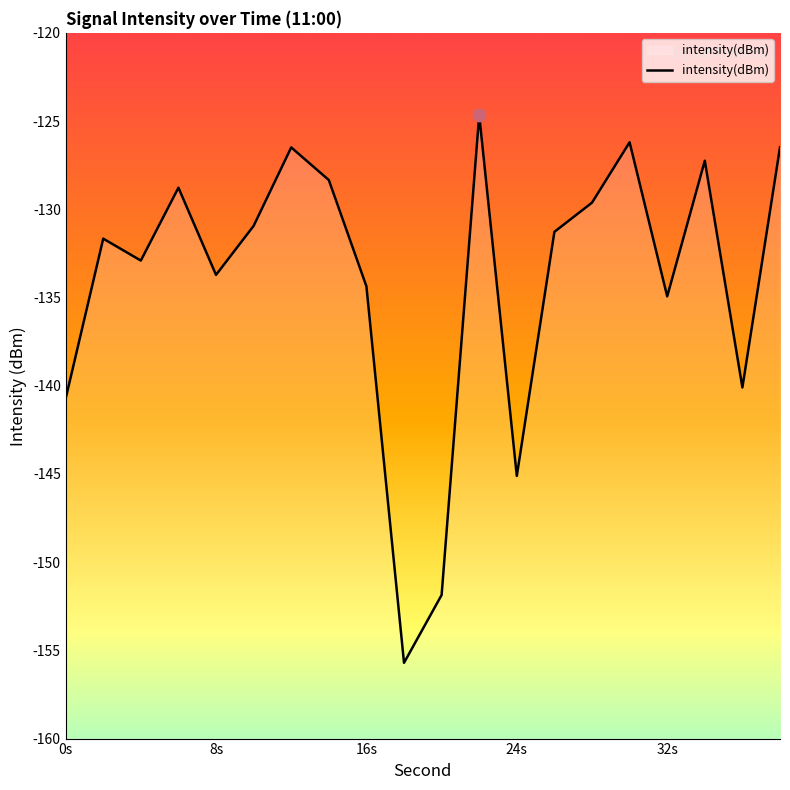

Which has a higher value, 38 or 0?

38